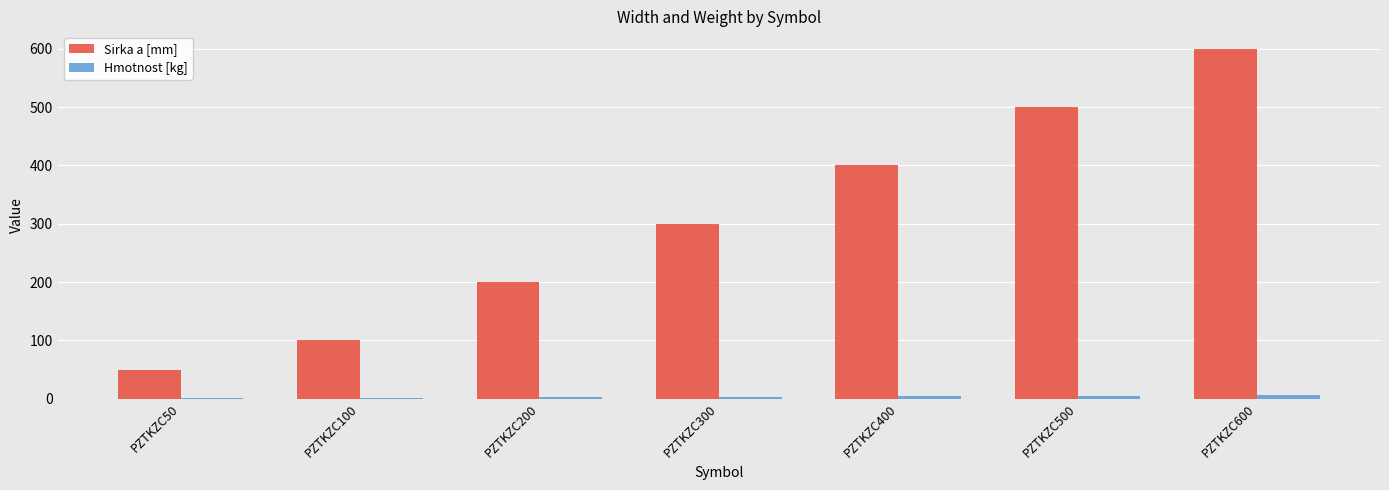

At which label is Sirka a [mm] closest to 325?

PZTKZC300